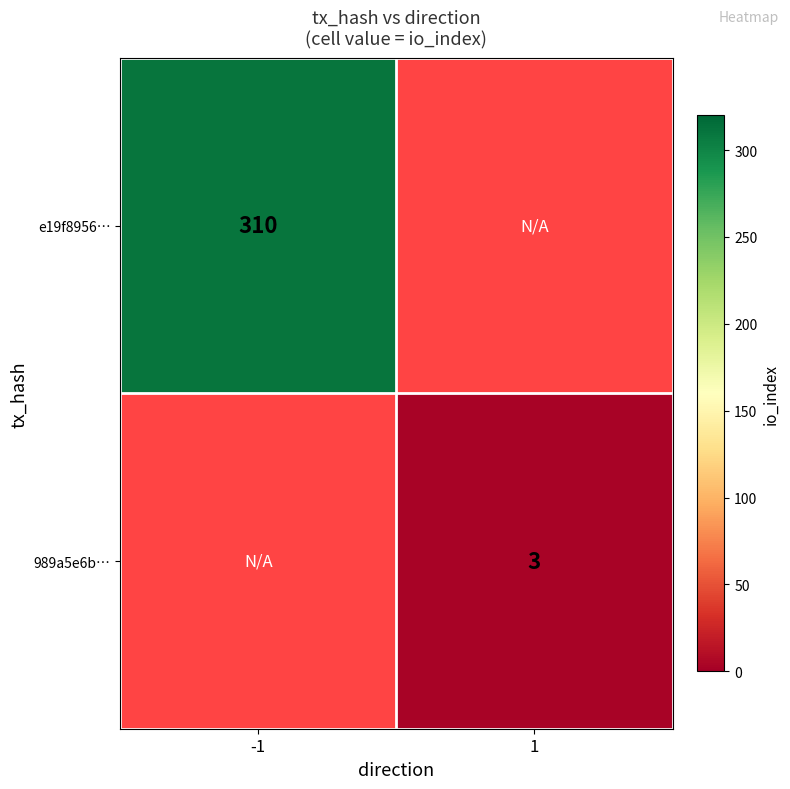

True or false: 989a5e6b… has a value of 3 at 1.

True